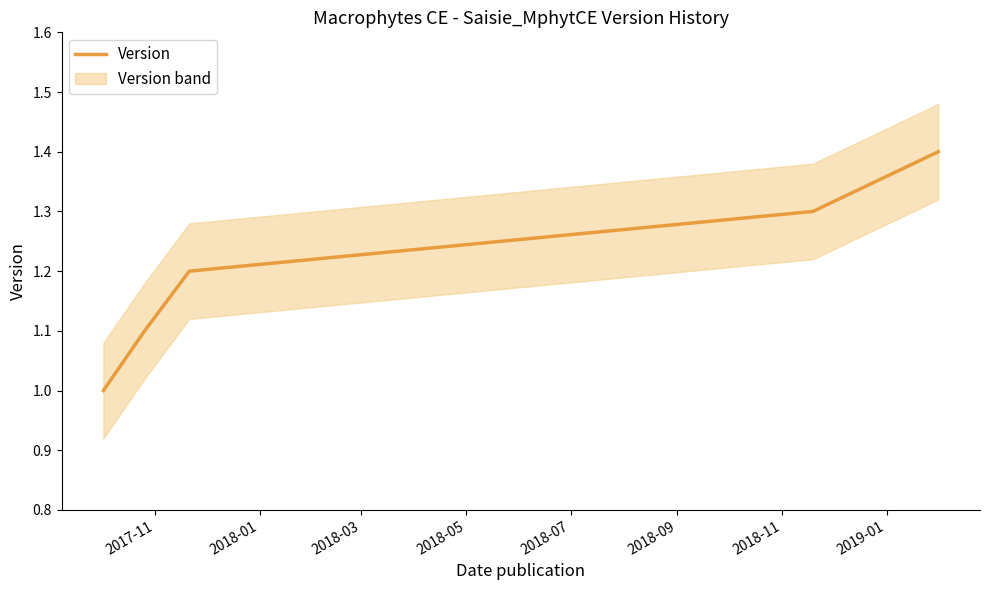

What is the highest value of the Version series?

1.4